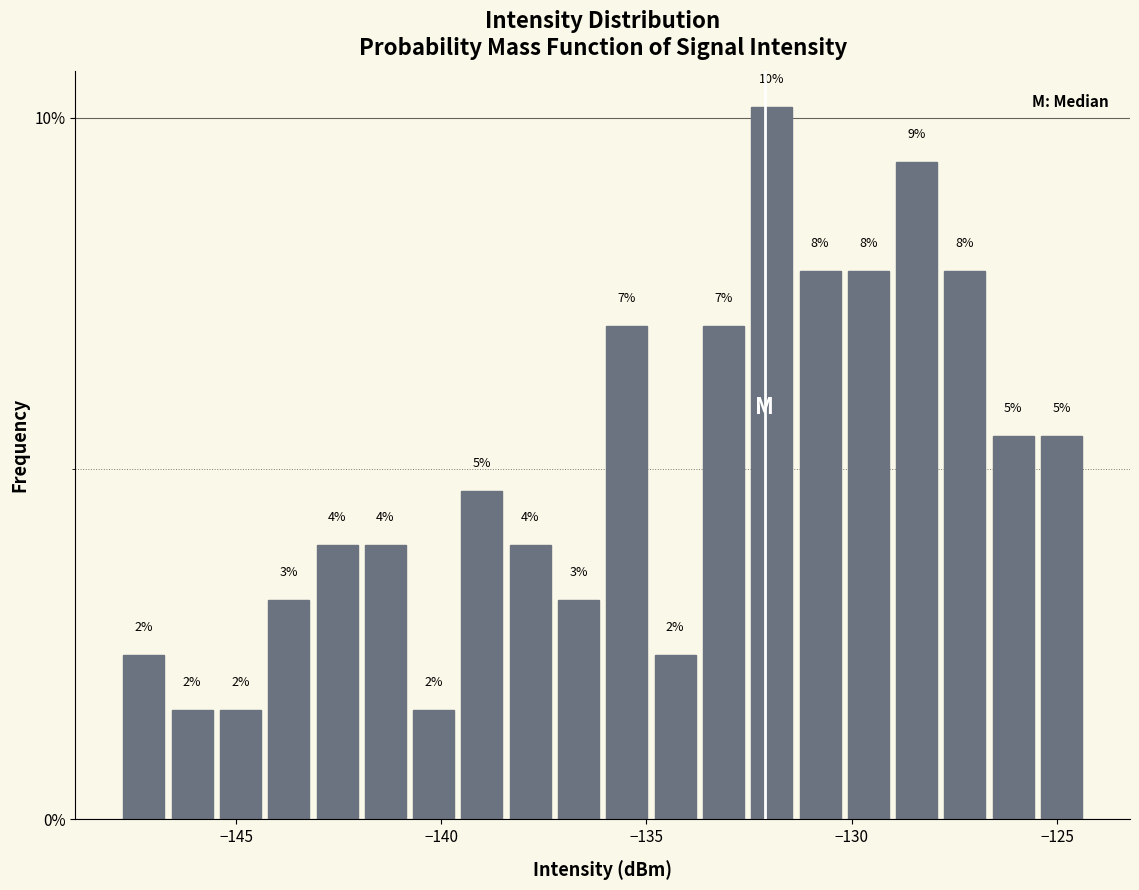

Around what value on the x-axis is the tallest bar? Give the approximate position of its centre, as read against the axis.

-132.0